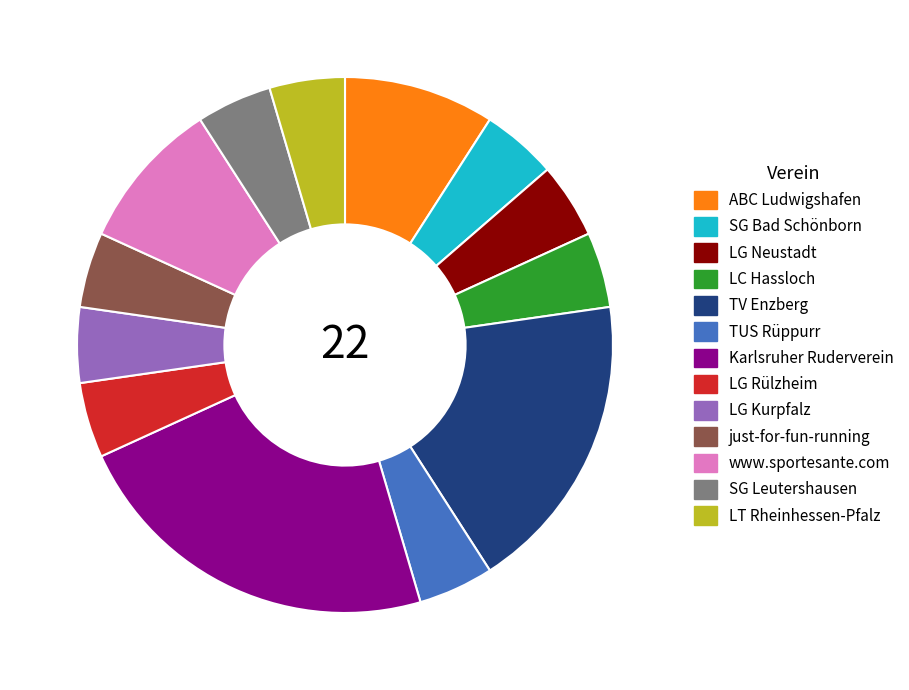

How many segments does this pie chart have?

13